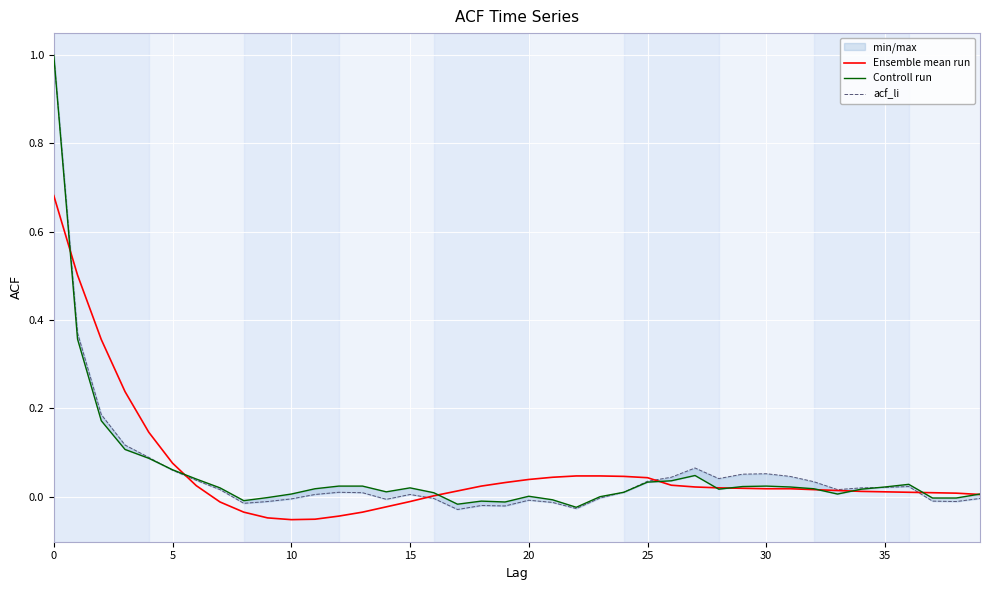

Which series ends up on top after the final intersection of acf_li and Controll run?

Controll run